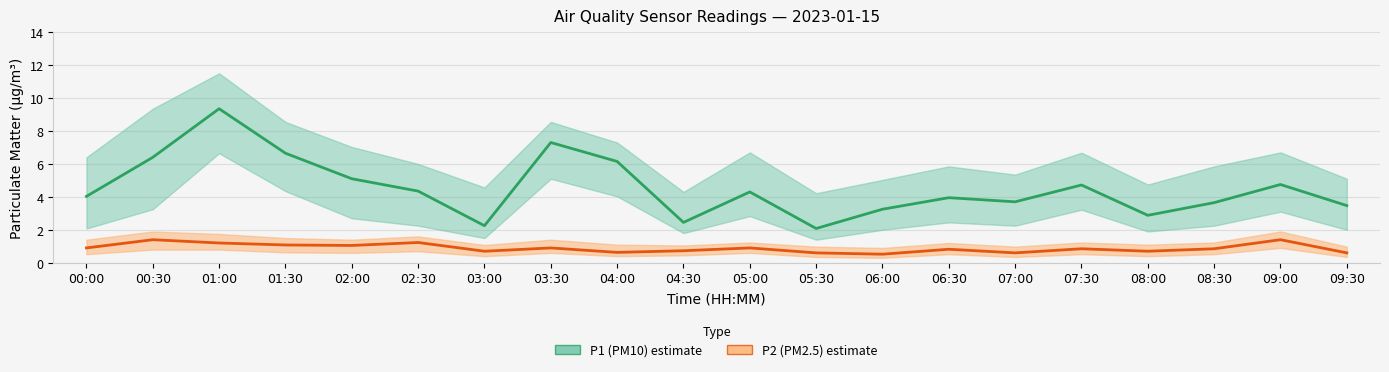

How many series are shown in this chart?

2